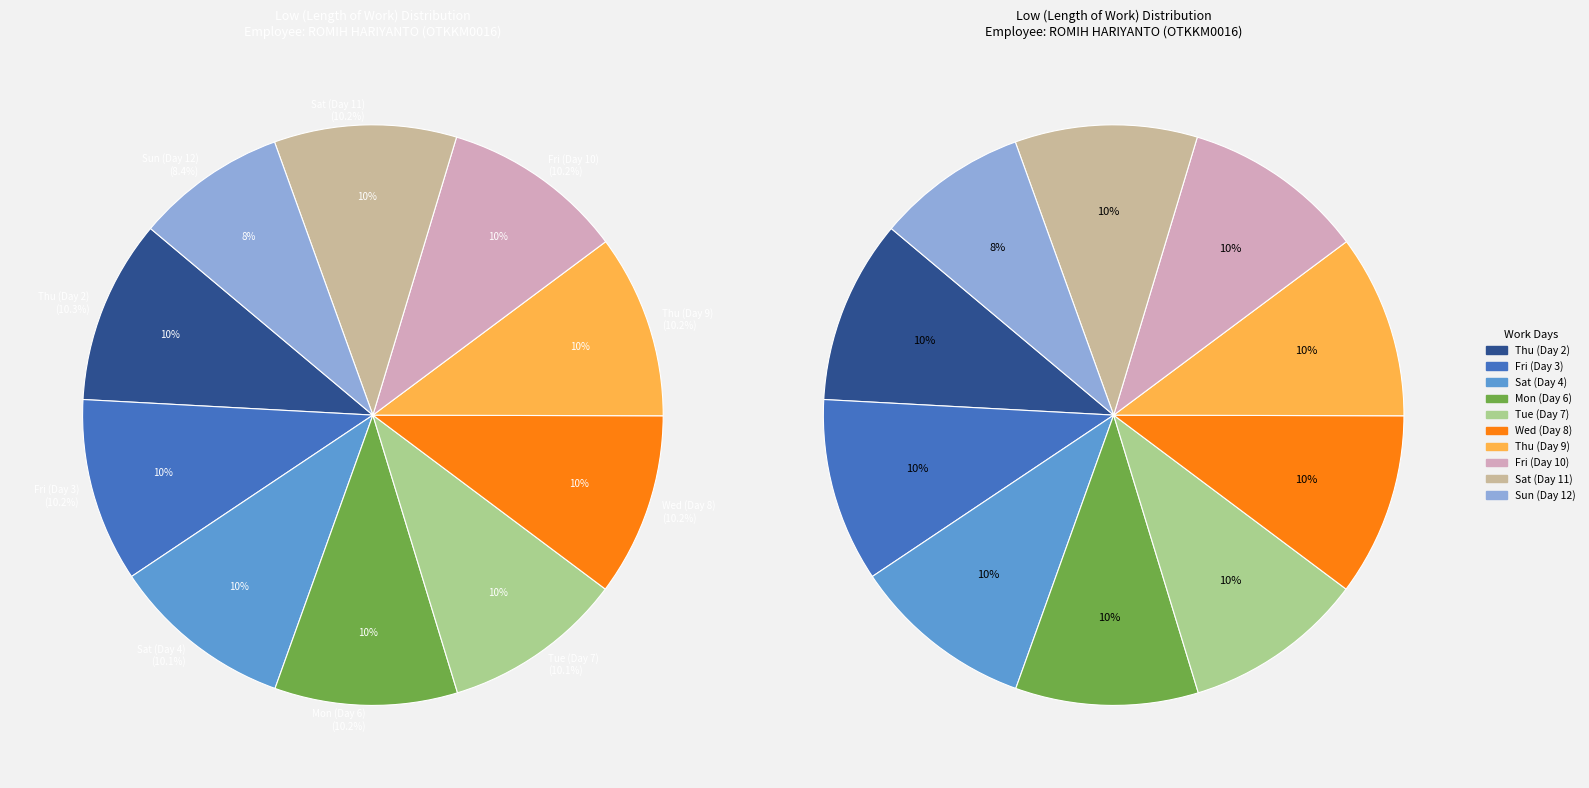

Does any single category account for the majority?

No